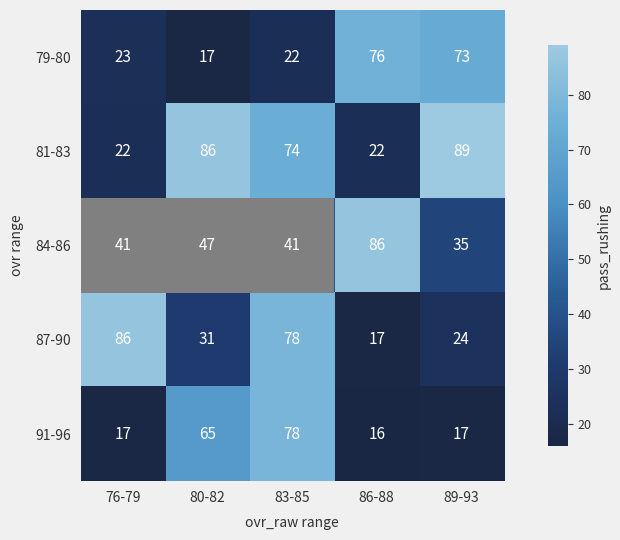

Which series has the widest spread of values?

87-90